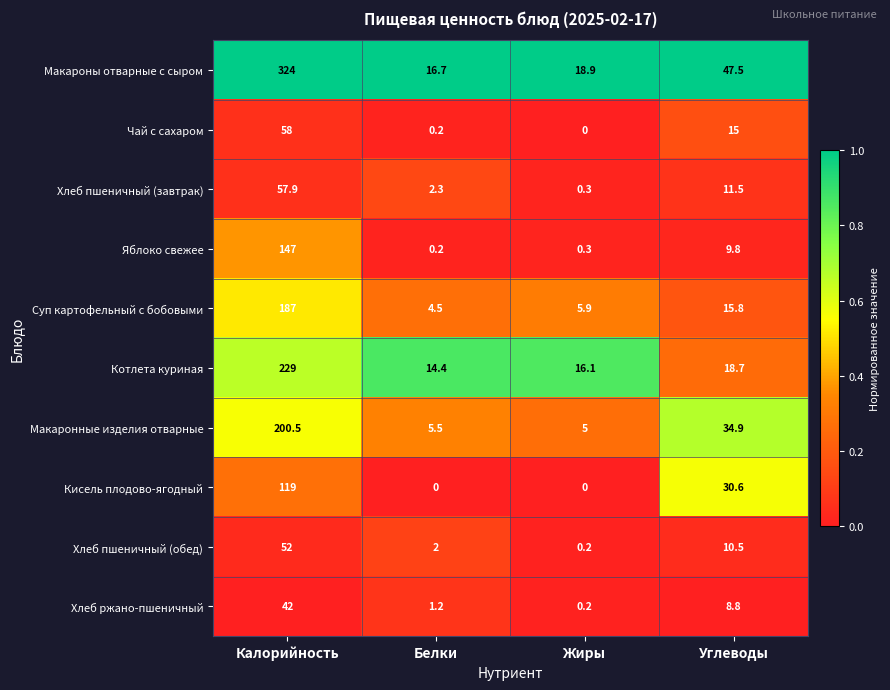

Rank the series by their maximum value, from lowest to highest.

Хлеб ржано-пшеничный, Хлеб пшеничный (обед), Хлеб пшеничный (завтрак), Чай с сахаром, Кисель плодово-ягодный, Яблоко свежее, Суп картофельный с бобовыми, Макаронные изделия отварные, Котлета куриная, Макароны отварные с сыром